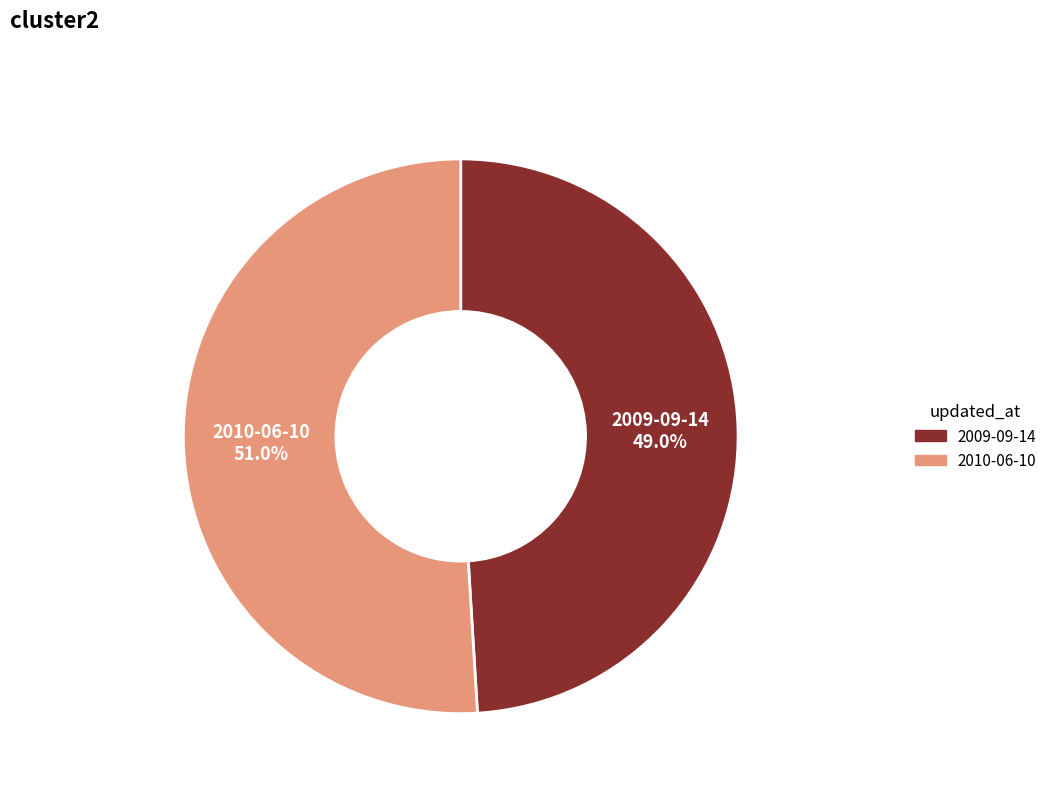

To the nearest percent, what is the average slice percentage?

50%